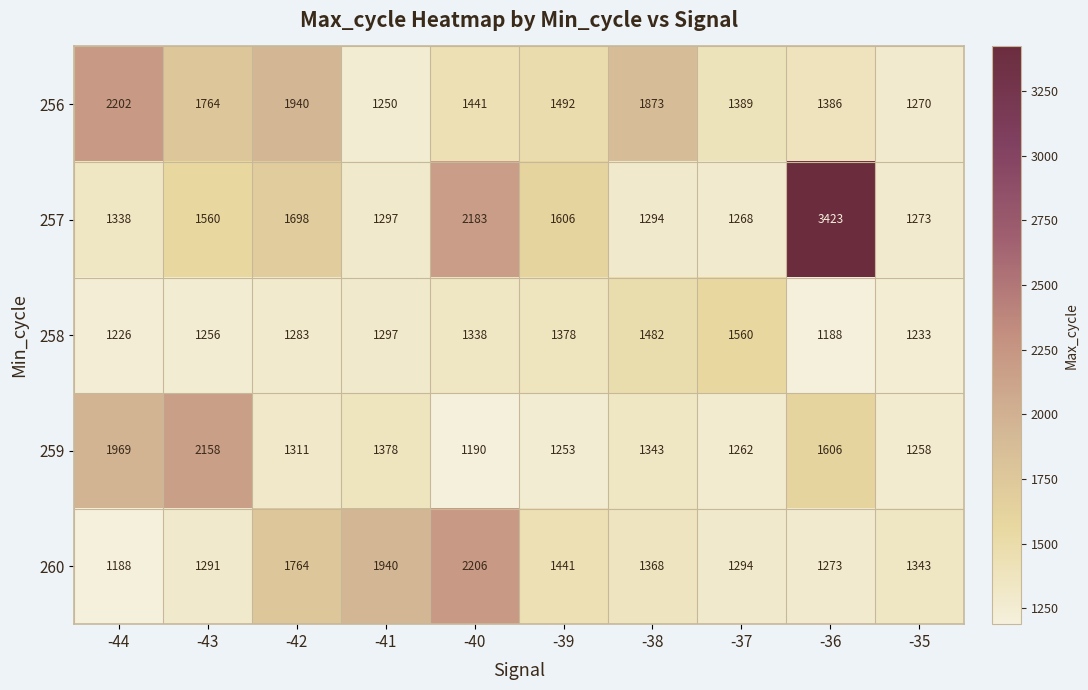

Which series has the largest total across all categories?

257